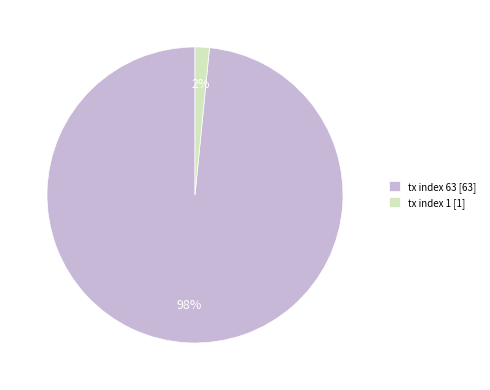

Is tx index 63 the majority of the pie?

Yes